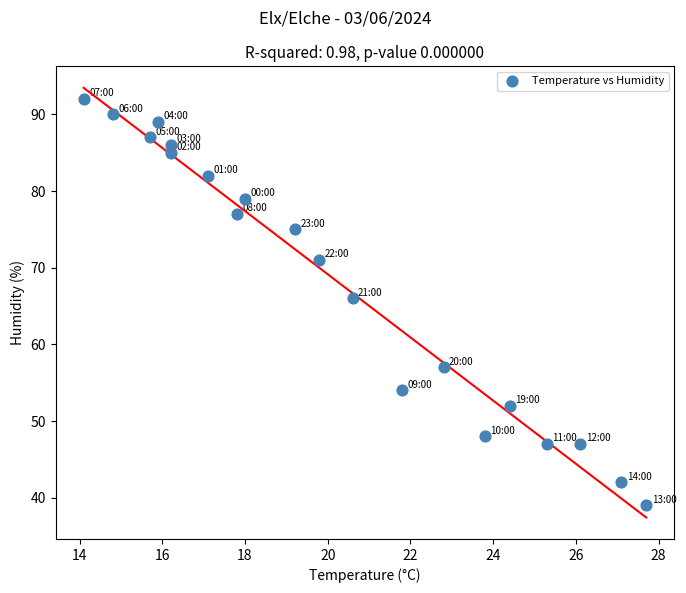

What is the range of Y values (max minus min)?

53